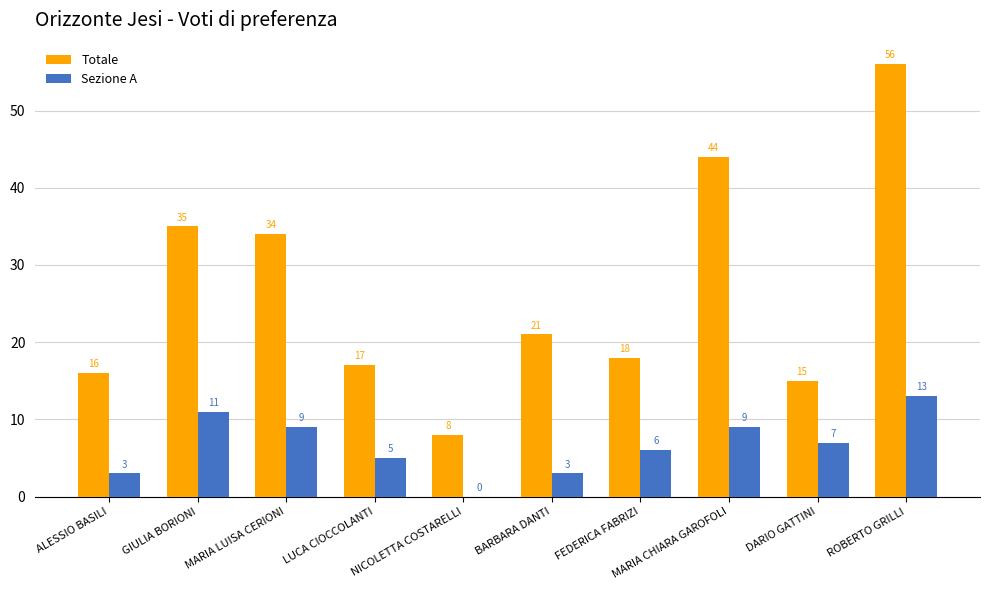

Which series changed the most between GIULIA BORIONI and FEDERICA FABRIZI?

Totale